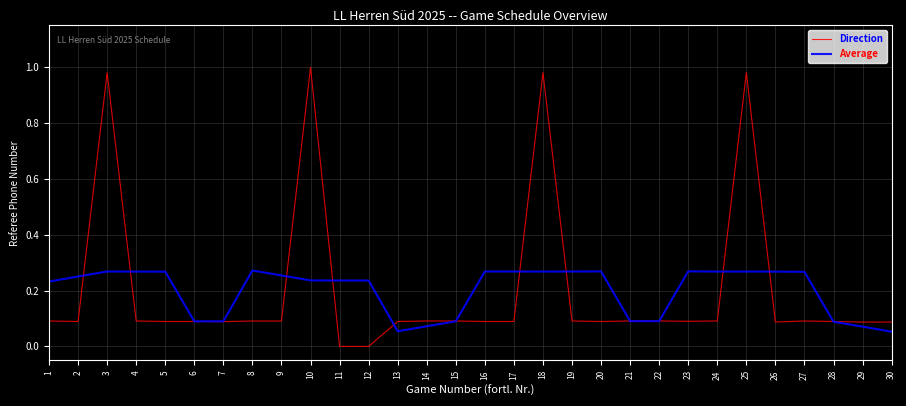

Rank the series by their maximum value, from highest to lowest.

Direction, Average